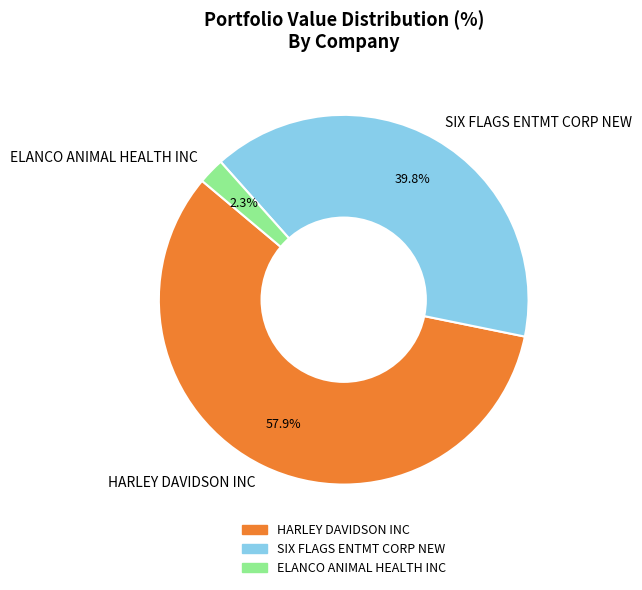

How many segments does this pie chart have?

3